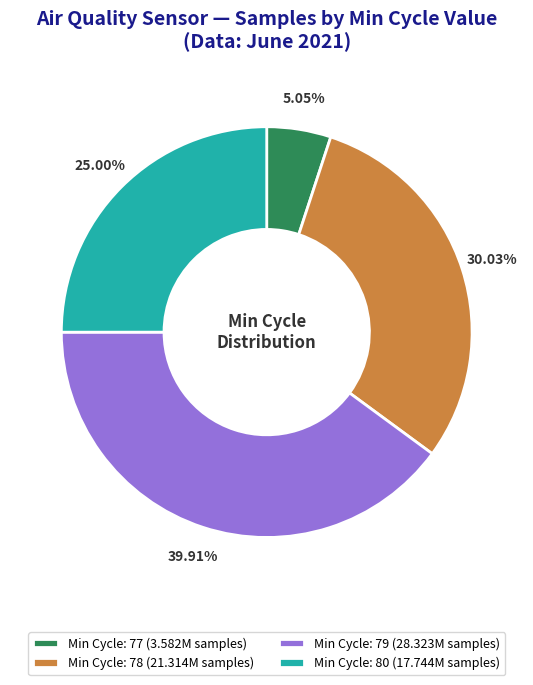

Between Min Cycle: 77 (3.582M samples) and Min Cycle: 78 (21.314M samples), which is larger?

Min Cycle: 78 (21.314M samples)